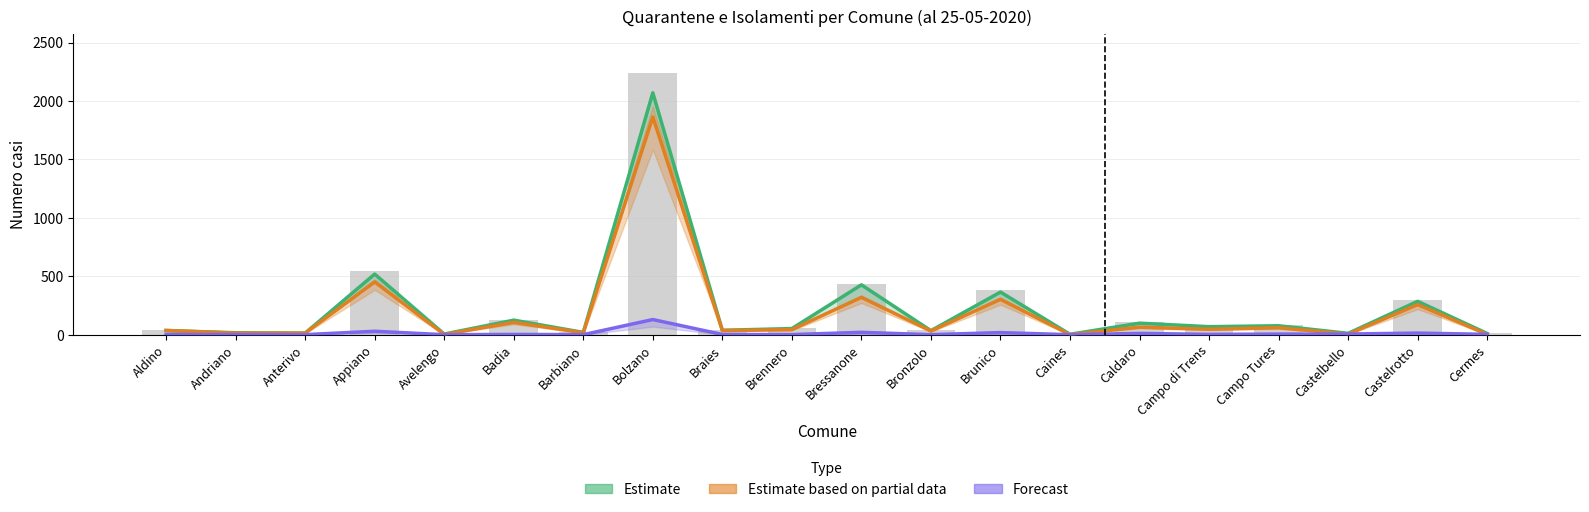

Are the bars grouped side by side (vs. stacked)?

Yes